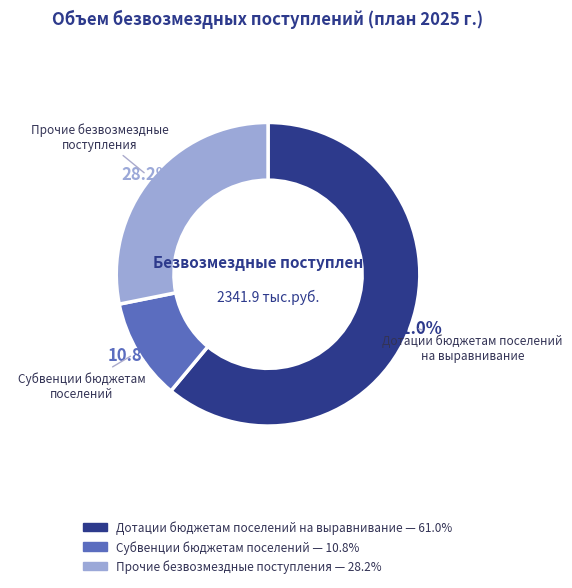

Which category has the biggest portion of the pie?

Дотации бюджетам поселений на выравнивание